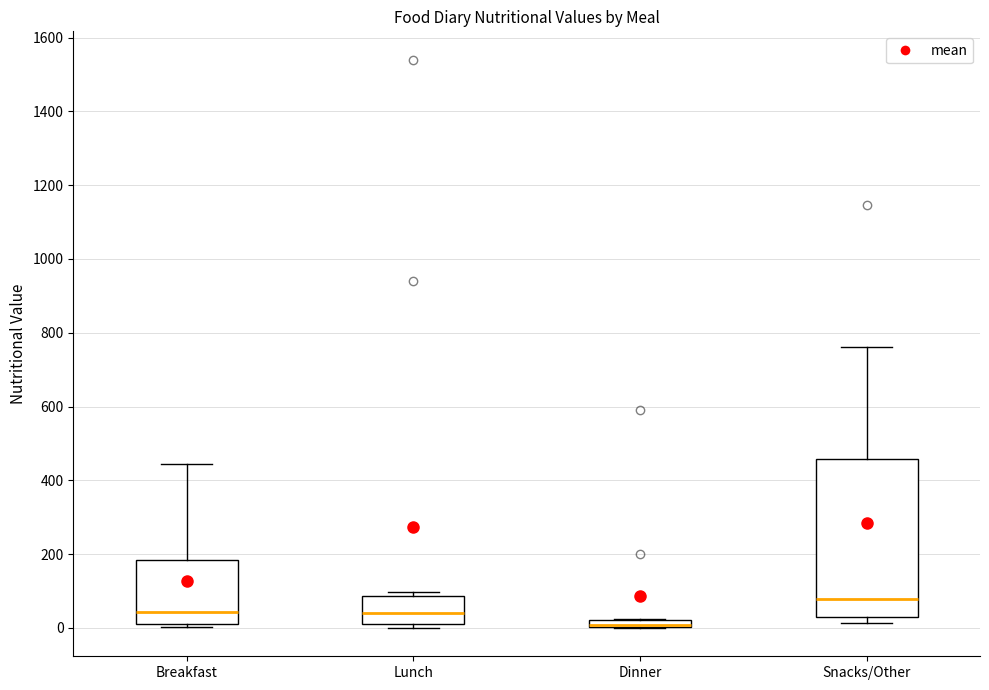

Where is the upper edge of the box for Lunch on the y-axis? The values are not printed on the chart, so give them approximately, as read against the axis.

80